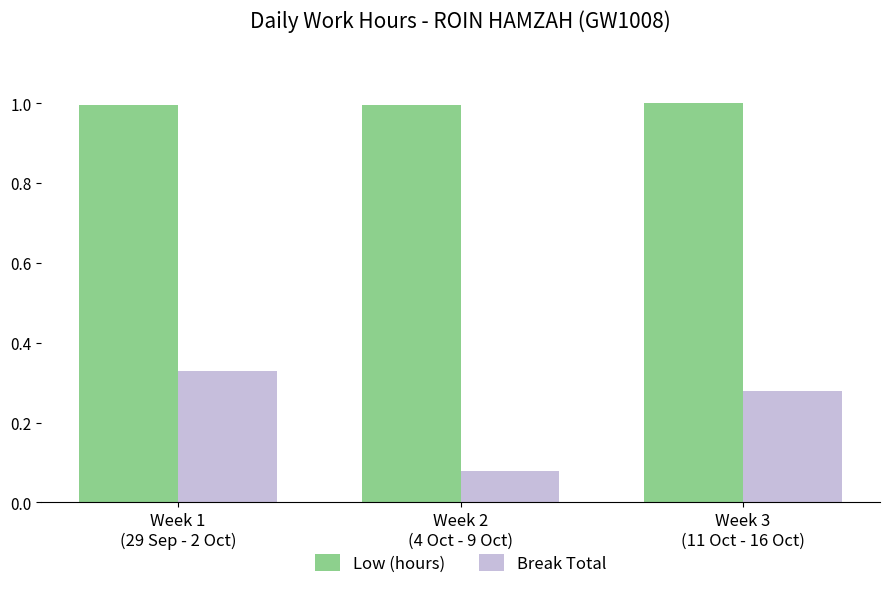

What is the sum of all Break Total values?

0.7